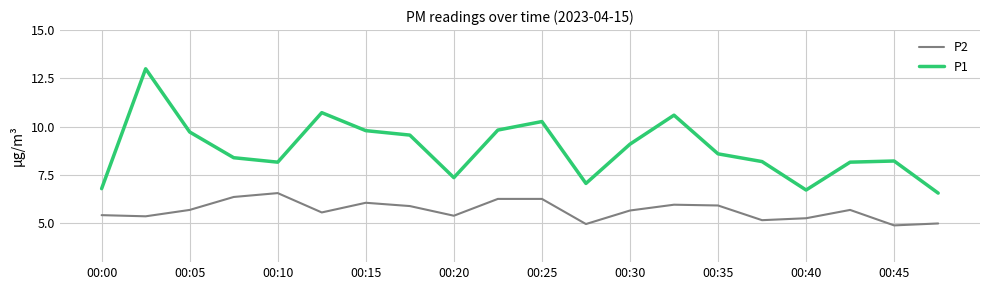

Which series has the largest total across all categories?

P1